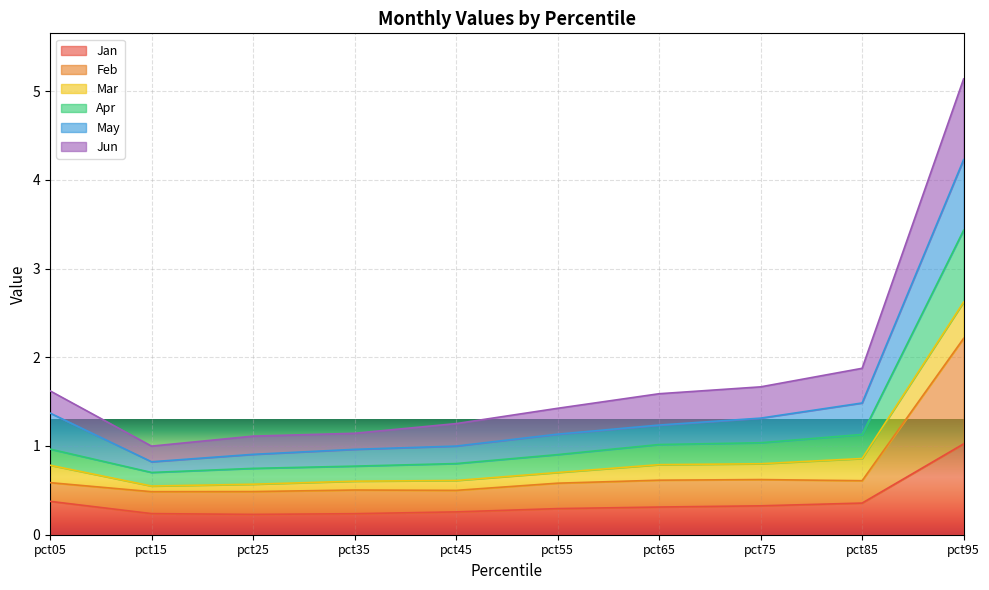

At which category is the sum across all series the highest?

pct95